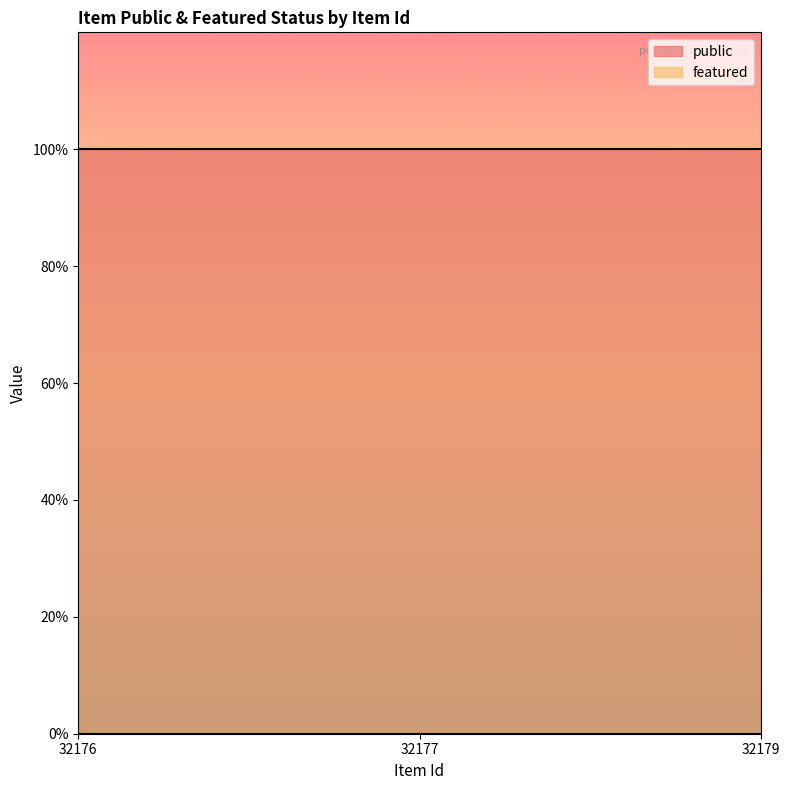

What is the spread (max minus min) of values at 32177?

1